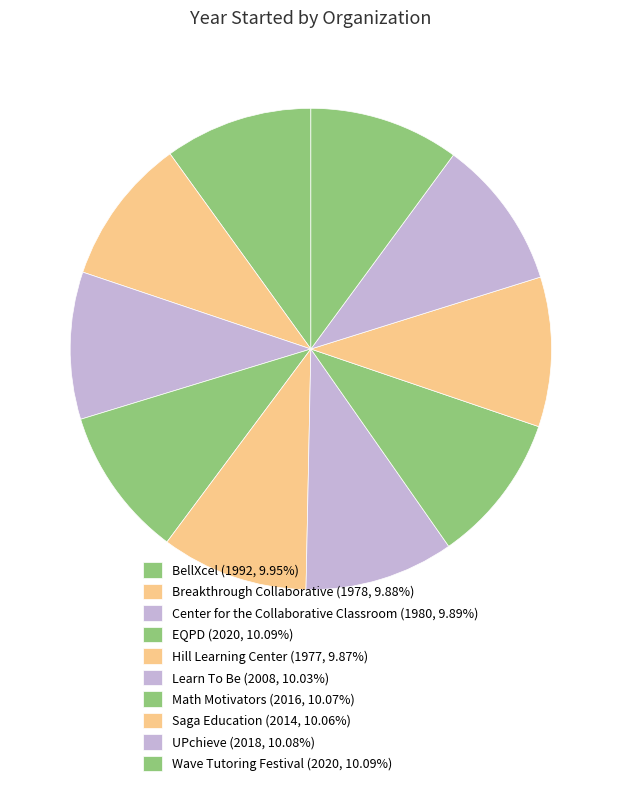

The BellXcel slice represents 10% of the pie. True or false?

True